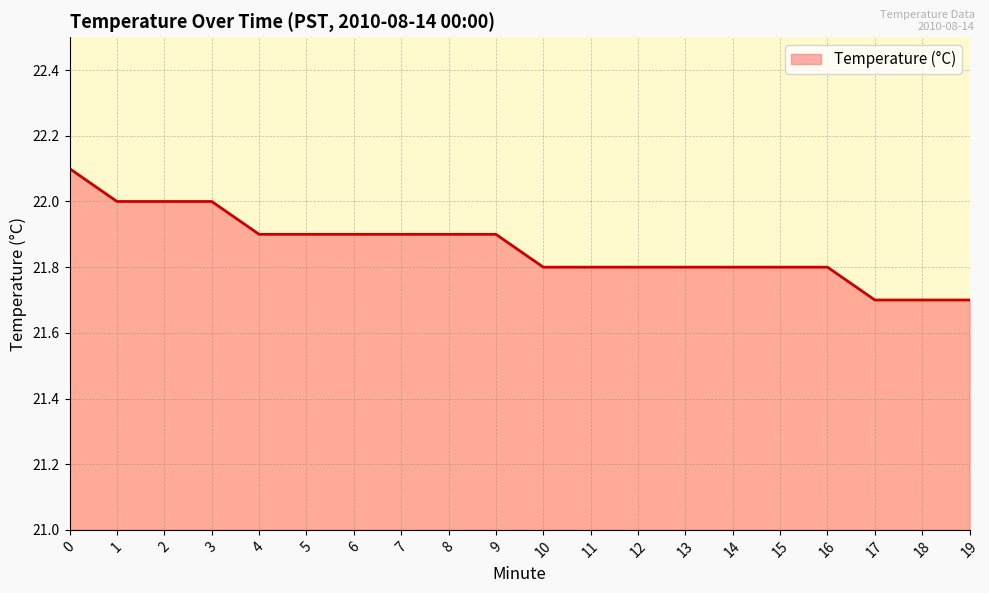

What is the change in value from 1 to 6?

-0.1